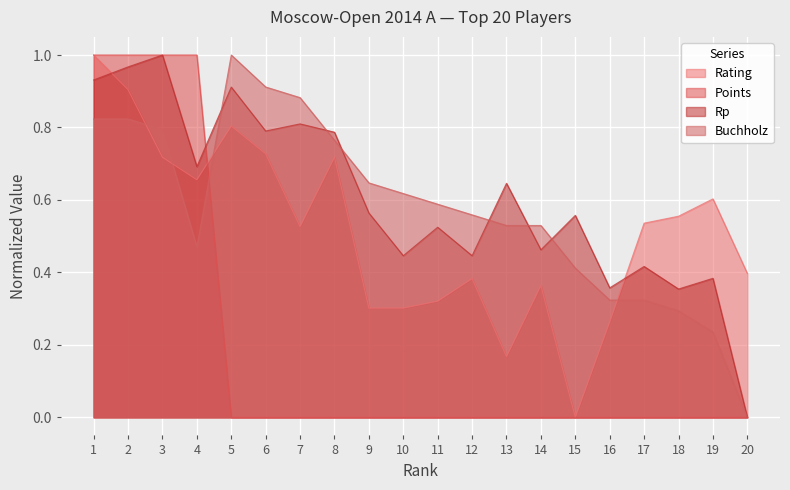

The value of Rp at 1 is 0.9. True or false?

True